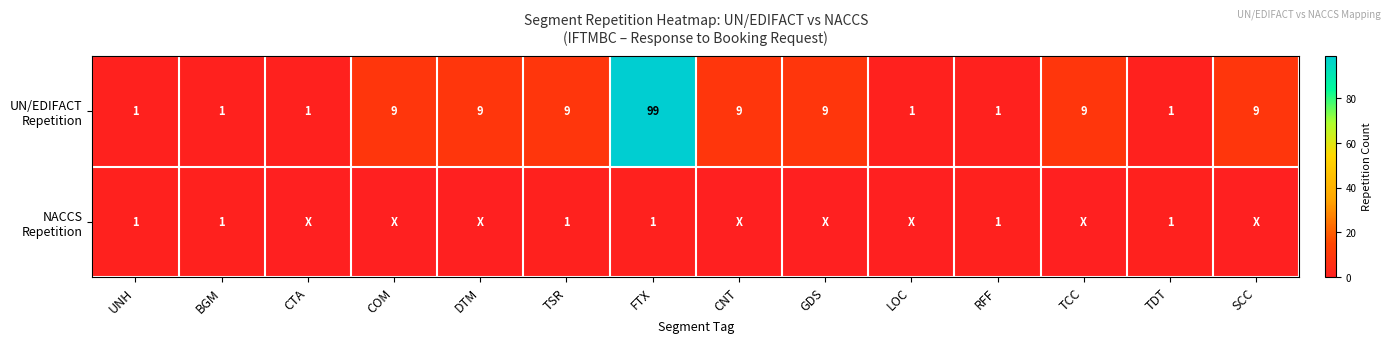

What is the difference between the highest and lowest values at TSR?

8